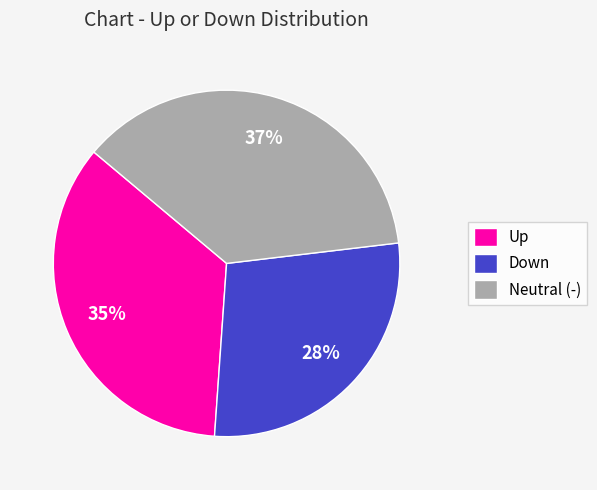

What percentage is the Down slice, to the nearest percent?

28%